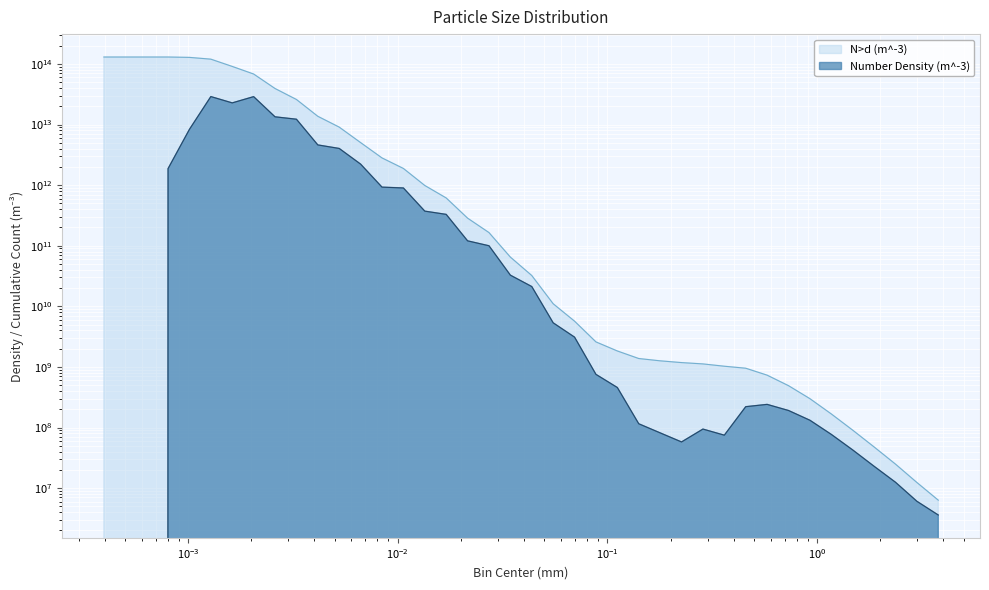

What are all the series names shown in the legend?

Number Density (m^-3), N>d (m^-3)